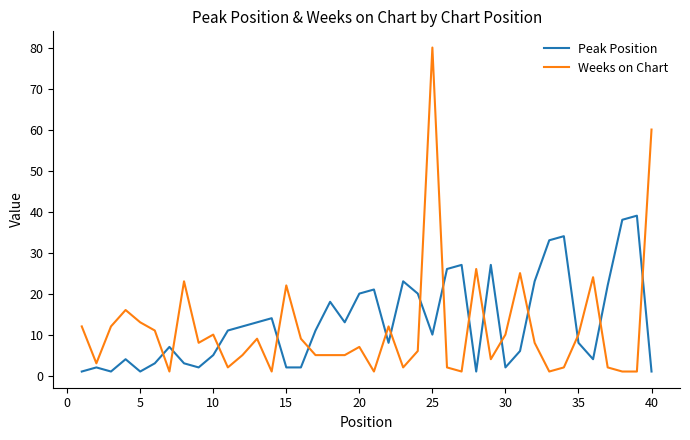

How many times do Weeks on Chart and Peak Position cross each other?

16